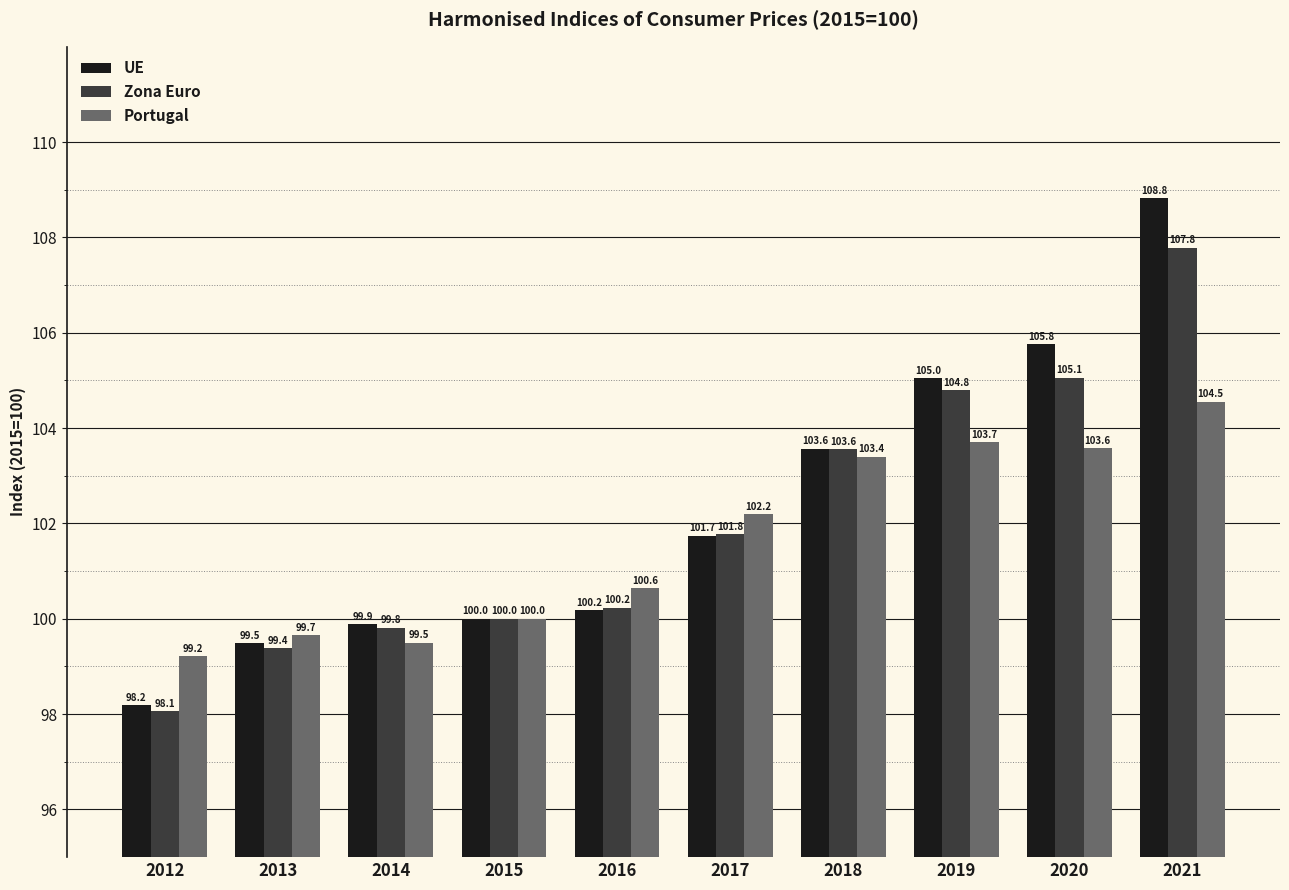

What is the average value of the UE series?

102.3